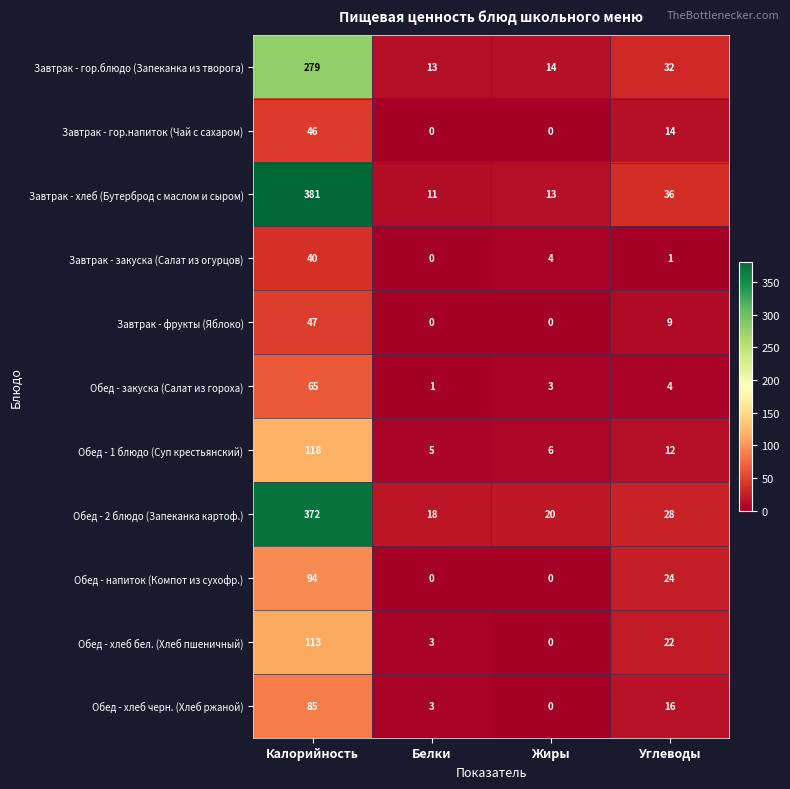

What is the maximum value shown in the chart?

381